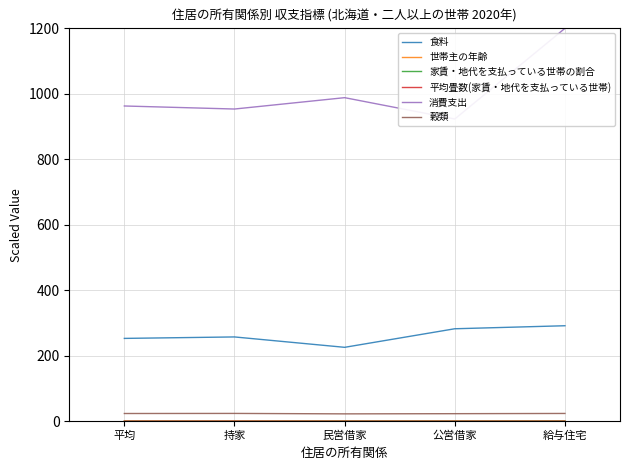

What is the average value of the 世帯主の年齢 series?

0.2